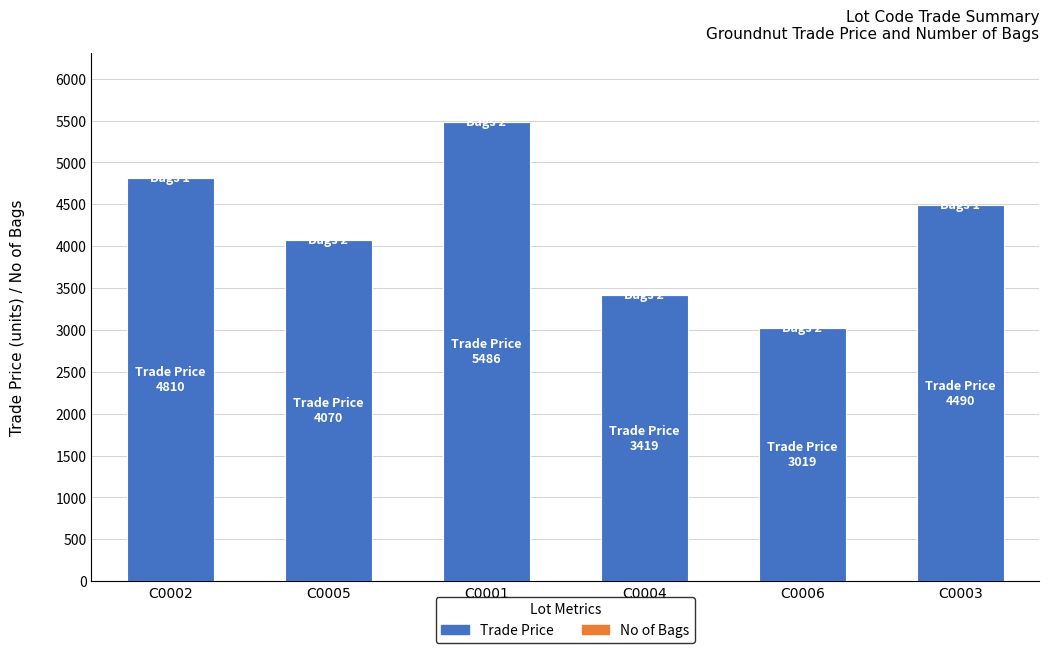

What is the maximum value for Trade Price?

5486